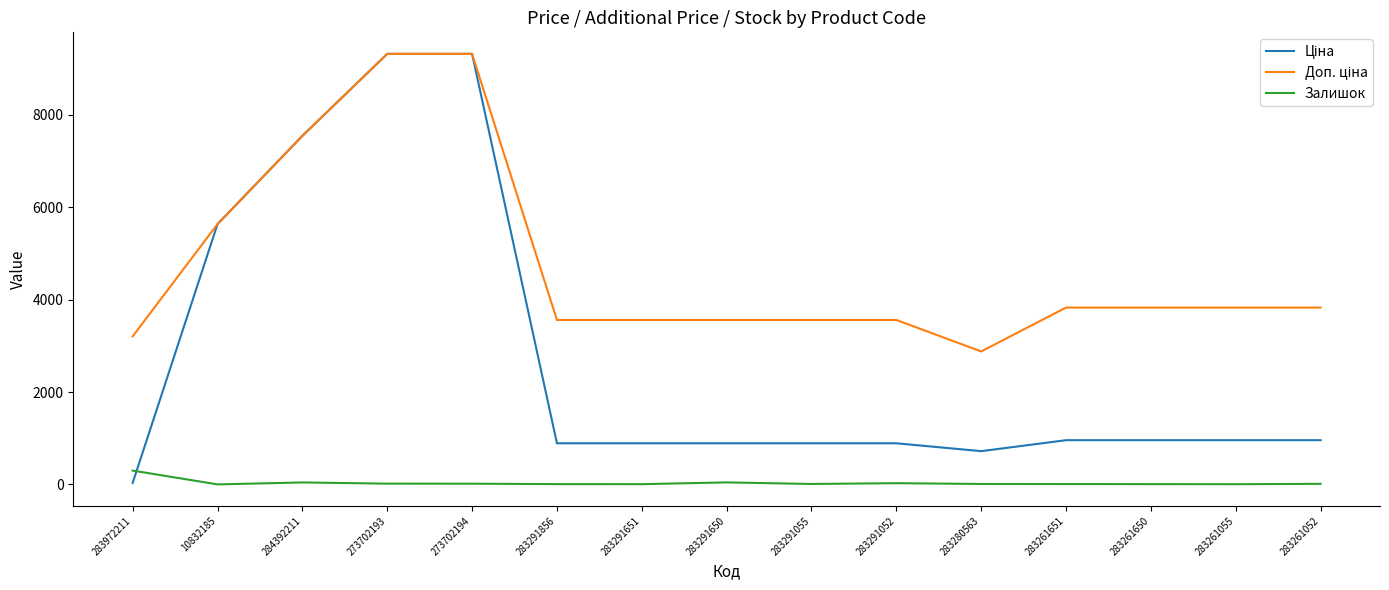

What is the highest value of the Залишок series?

299.0